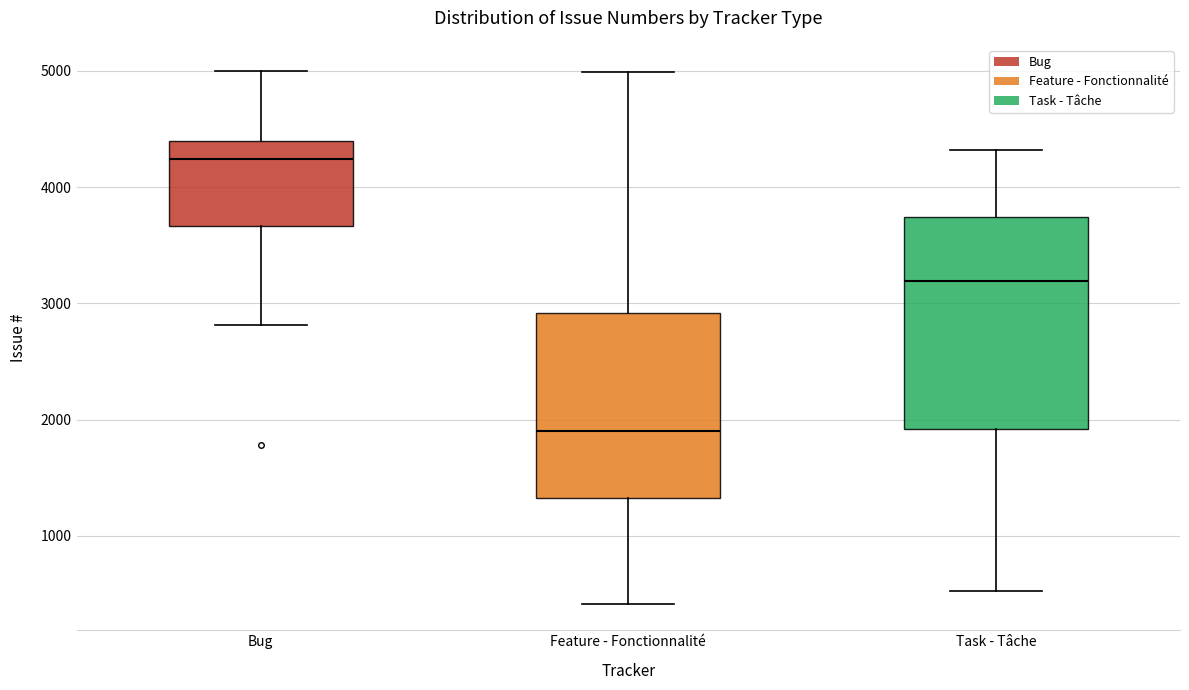

Reading left to right, read every box against the y-axis: the position of its median line, the range the box covers, and the ends of its whiskers. The values are not printed on the chart, so give them approximately, as read against the axis.

Bug: median 4200, box 3700 to 4400, whiskers 2800 to 5000
Feature - Fonctionnalité: median 1900, box 1300 to 2900, whiskers 400 to 5000
Task - Tâche: median 3200, box 1900 to 3700, whiskers 500 to 4300